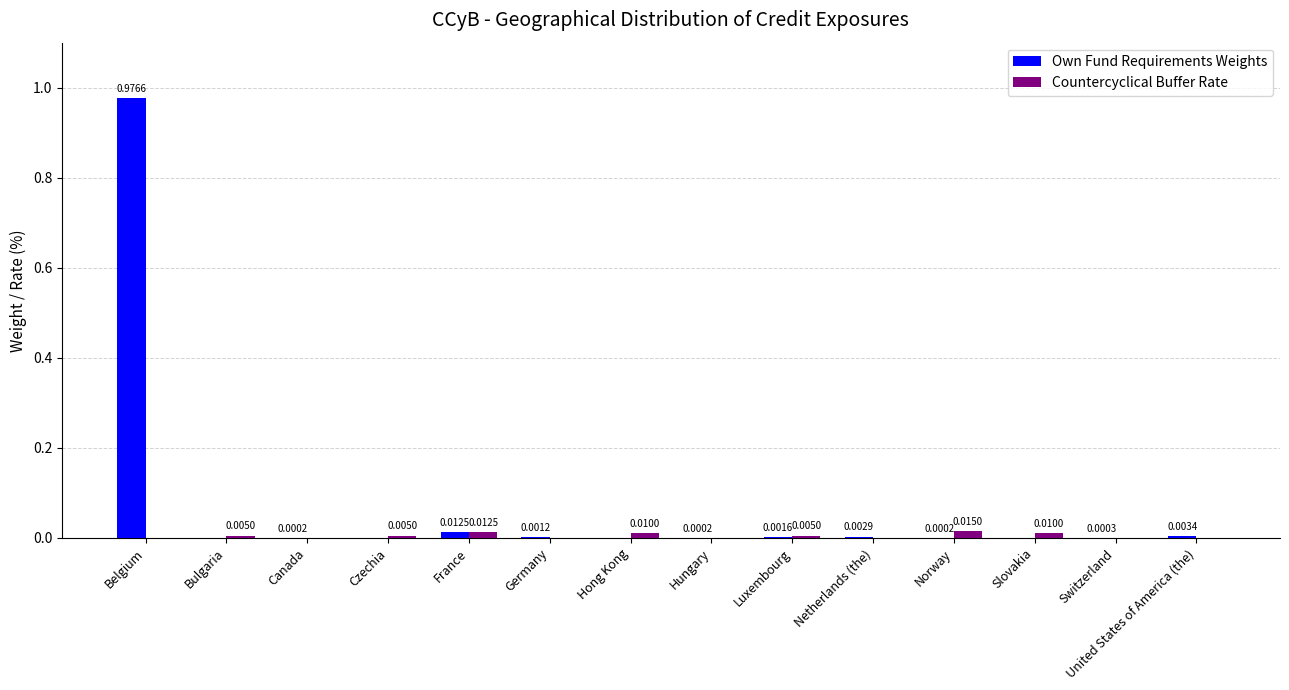

At which category is the sum across all series the highest?

Belgium